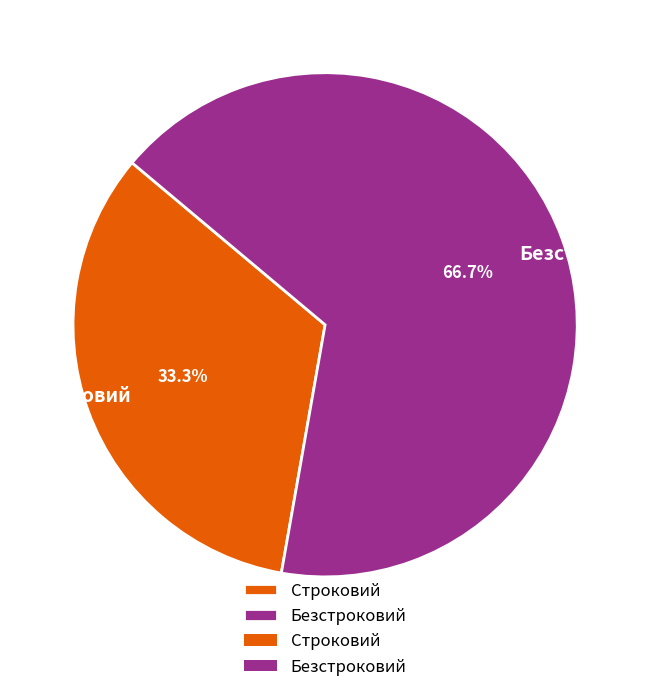

How many slices are in this pie chart?

2